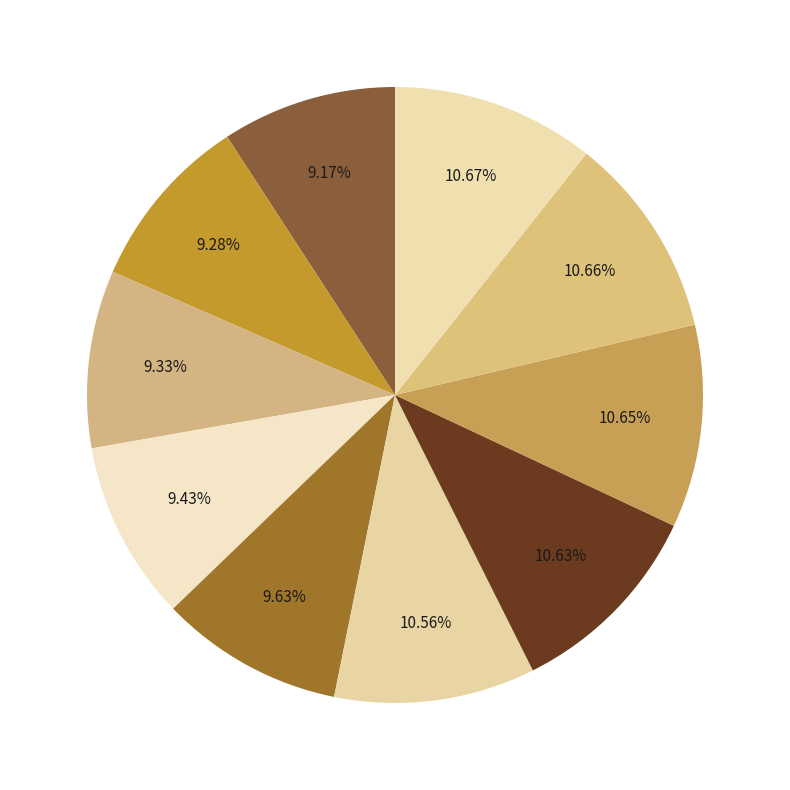

How many segments does this pie chart have?

10